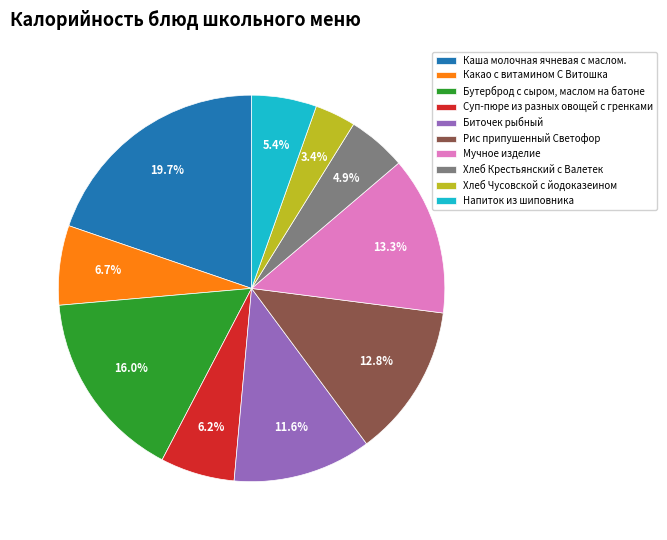

What is the ratio of the value at Напиток из шиповника to the value at Хлеб Чусовской с йодоказеином?

1.6